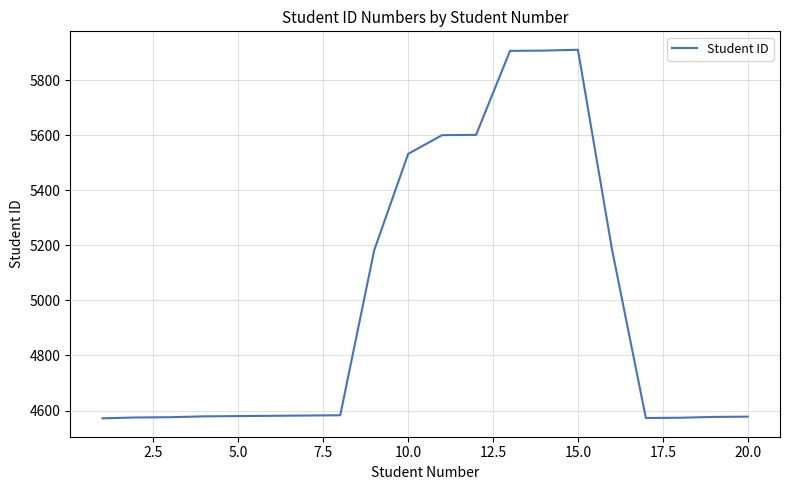

What is the greatest value displayed?

5910